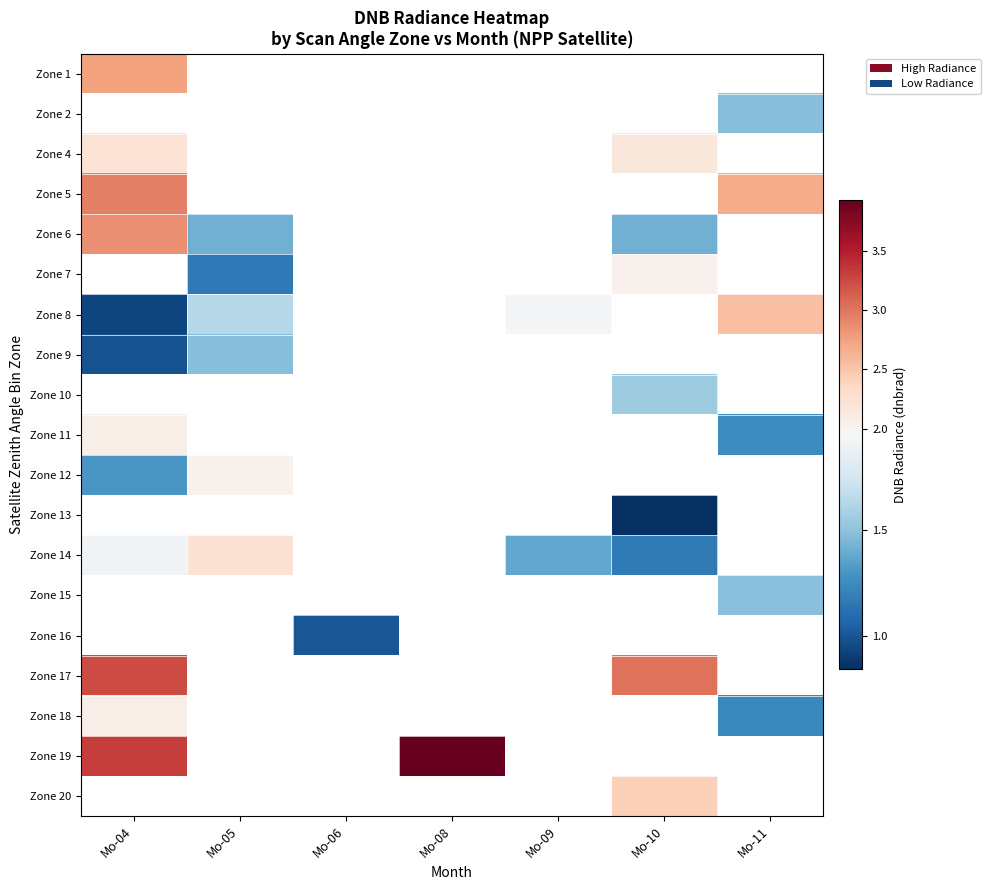

Between Mo-04 and Mo-08, which is larger?

Mo-08